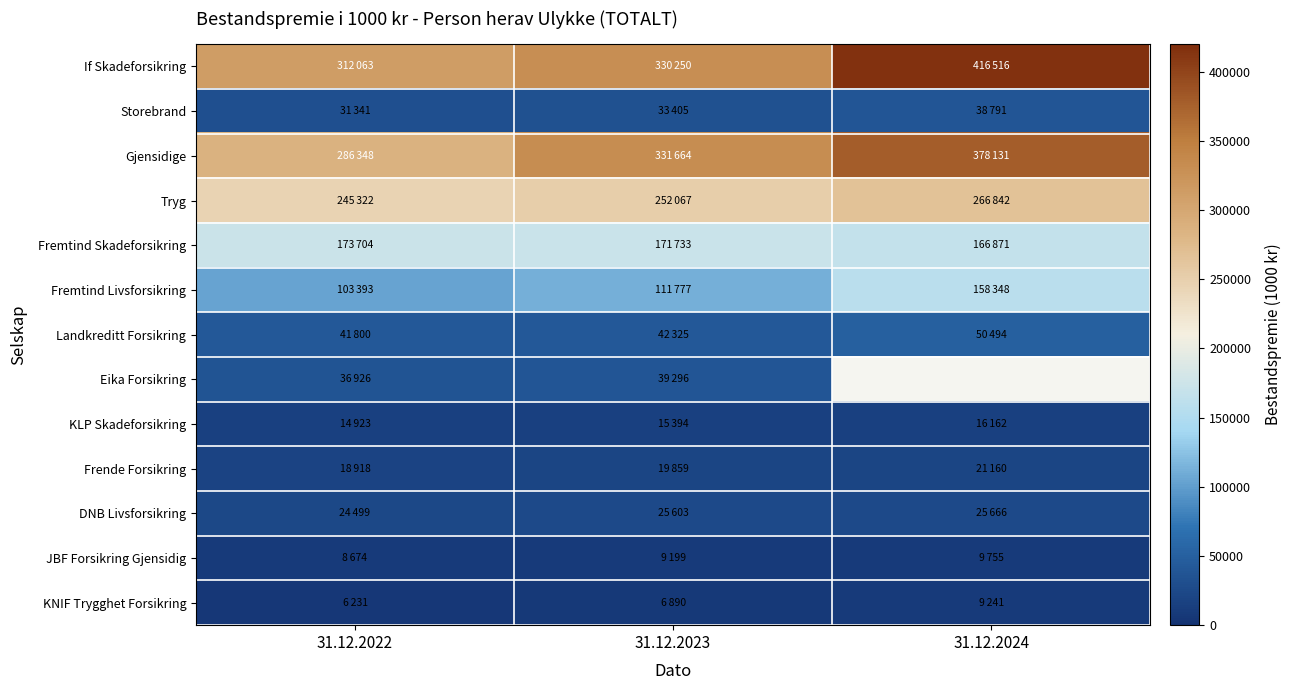

The value of Storebrand at 31.12.2024 is 10462.9. True or false?

False